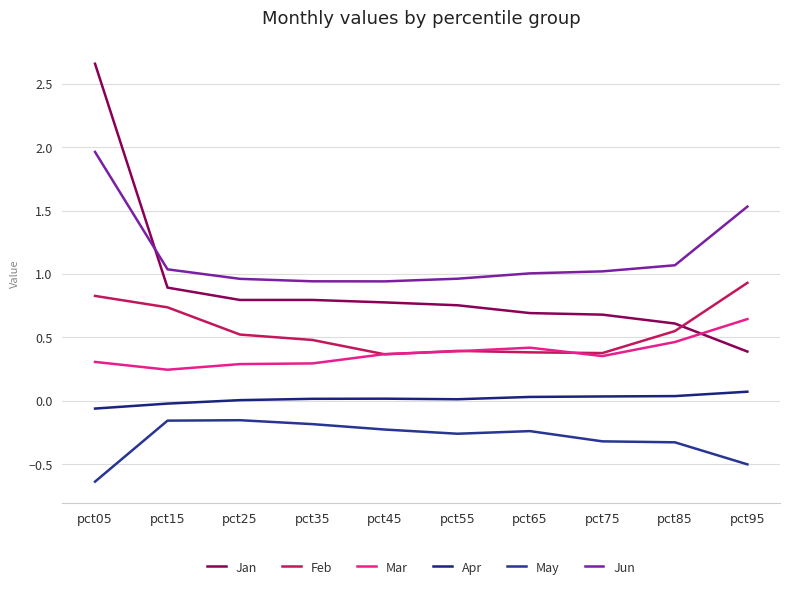

Is this an area chart (filled region under the line)?

No